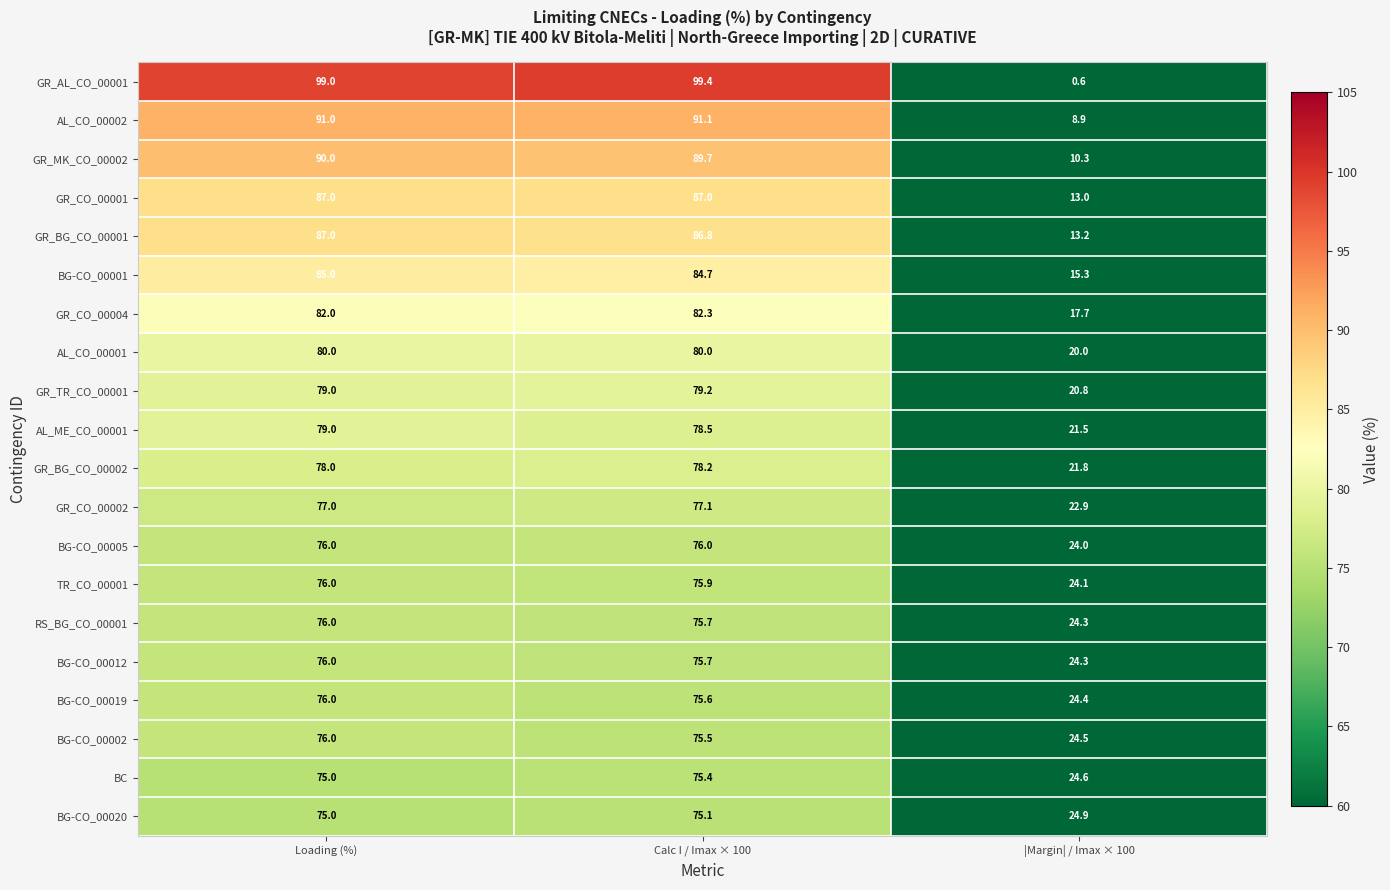

Read the BG-CO_00020 value at Calc I / Imax × 100.

75.1